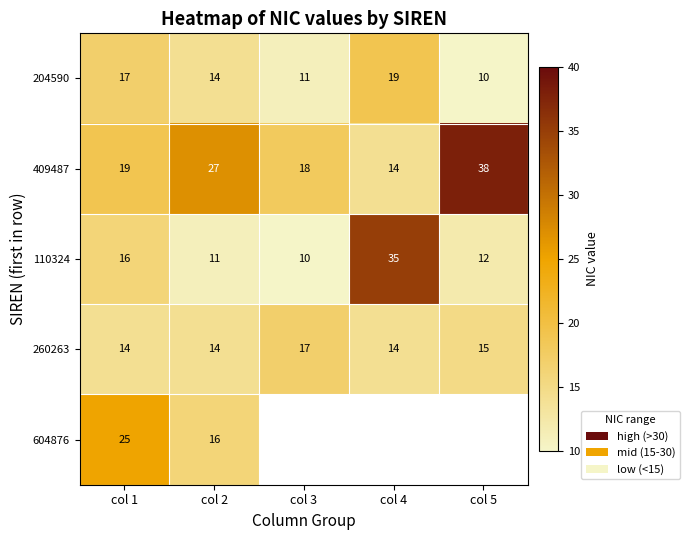

At how many categories does at least one series exceed 31?

2